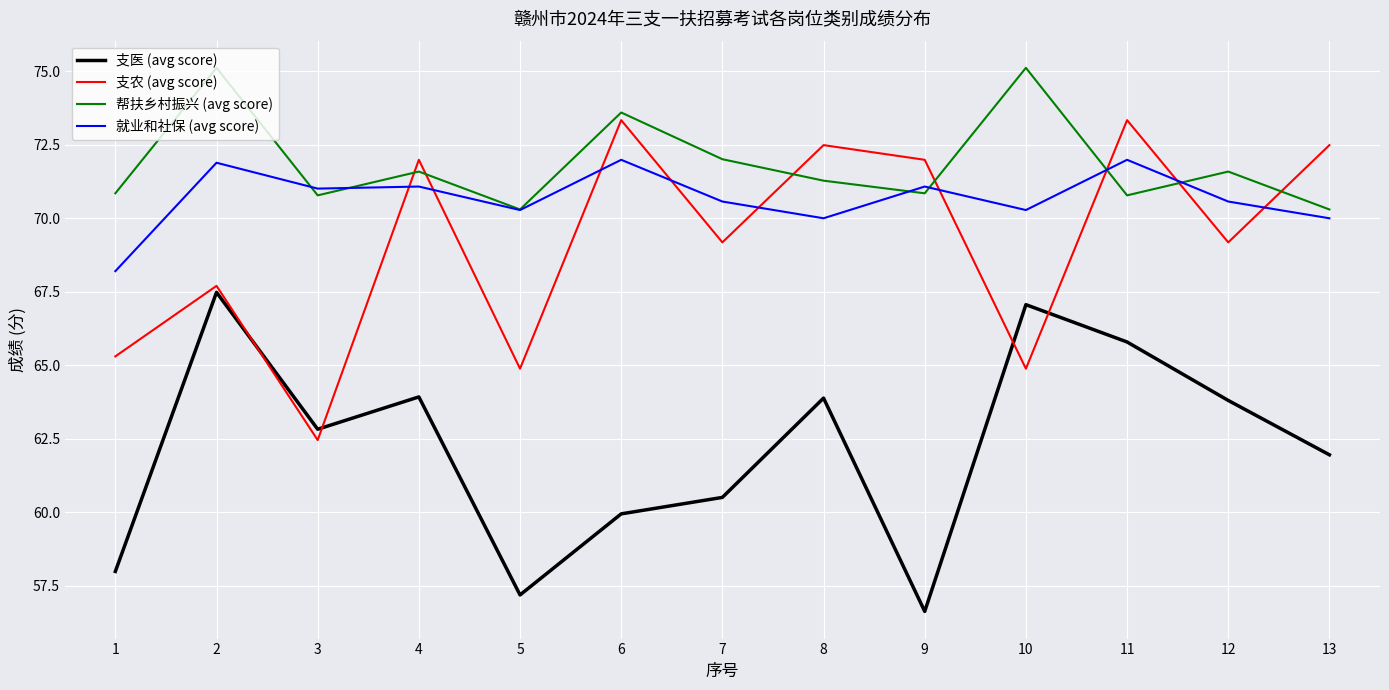

Rank the series at 10 from lowest to highest value.

支农 (avg score), 支医 (avg score), 就业和社保 (avg score), 帮扶乡村振兴 (avg score)